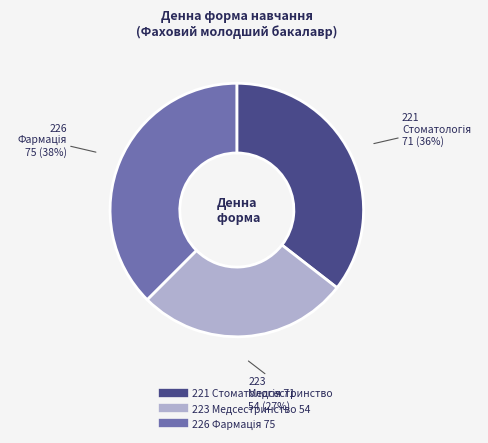

Is there a majority slice in this chart?

No